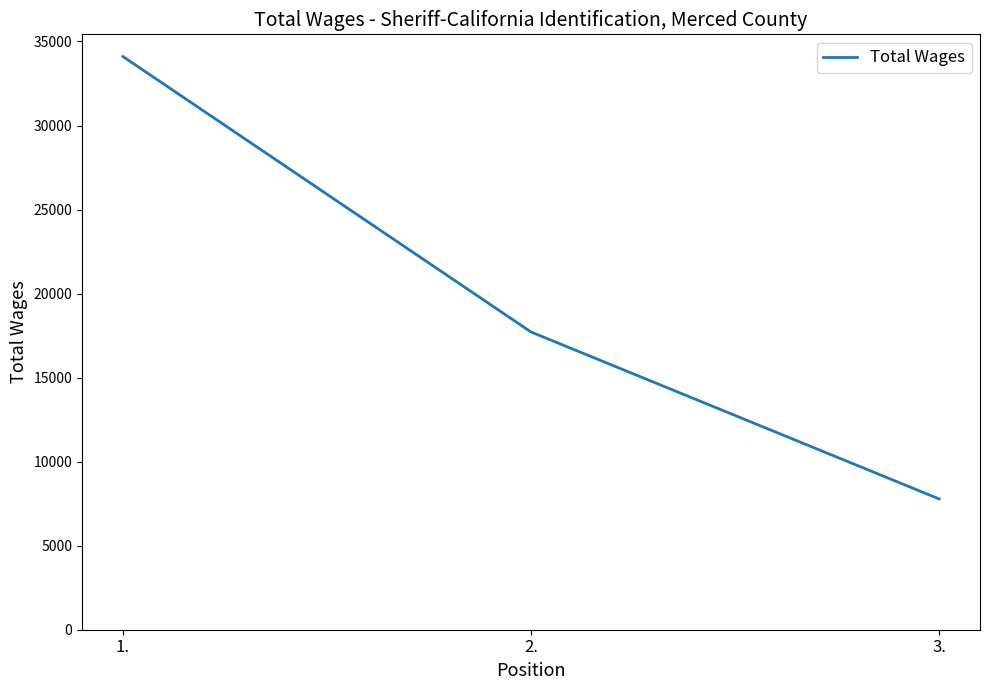

Reading right to left, list all the values displayed in this chart.

3.=7780	2.=17715	1.=34108